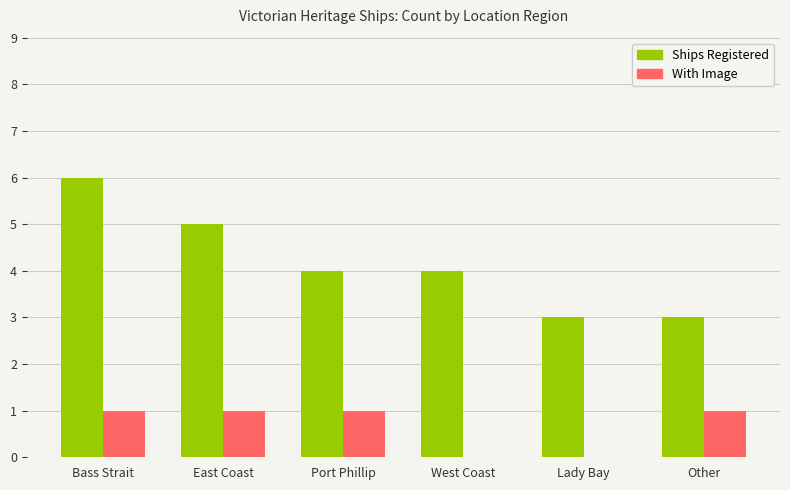

Which category has the highest value across all series?

Bass Strait